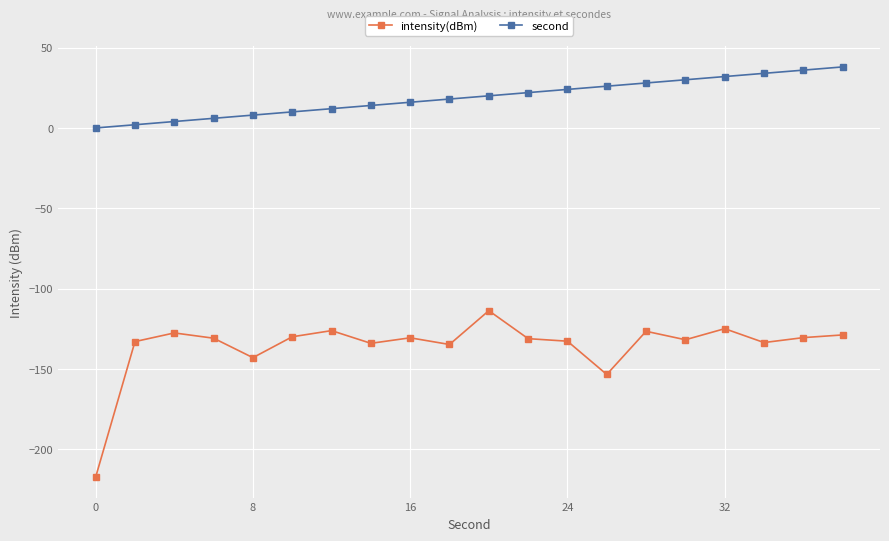

How many lines are shown in the chart?

2